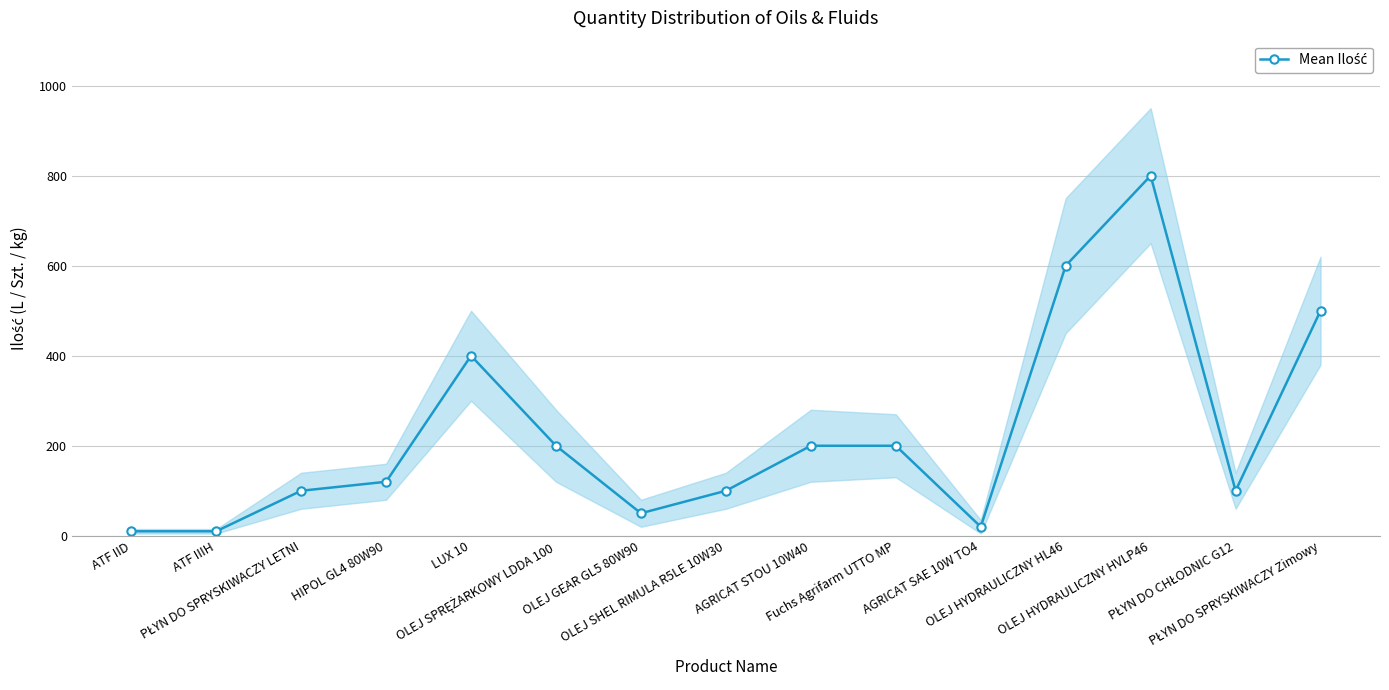

What is the smallest value displayed?

10